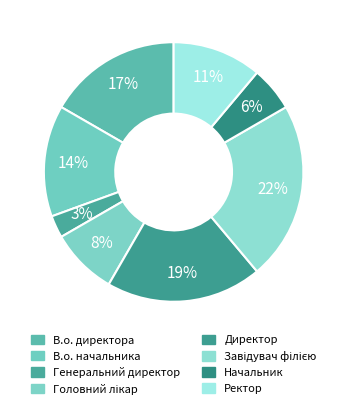

How many segments does this pie chart have?

8